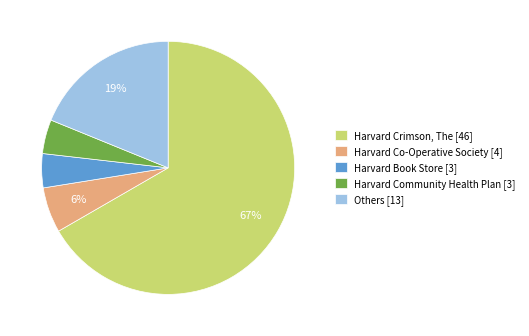

To the nearest percent, what percentage of the pie is Others [13]?

19%